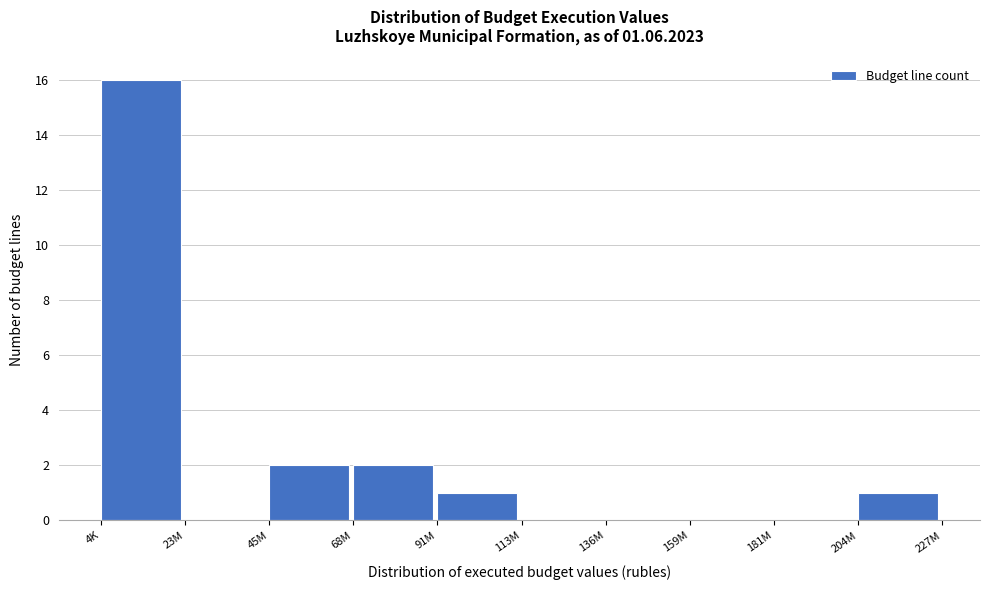

Reading left to right, extract all data points from this chart.

4K=16	23M=0	45M=2	68M=2	91M=1	113M=0	136M=0	159M=0	181M=0	204M=1